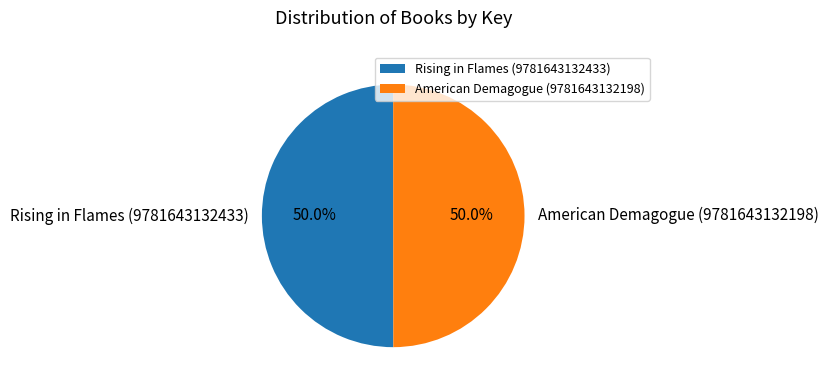

How many segments does this pie chart have?

2